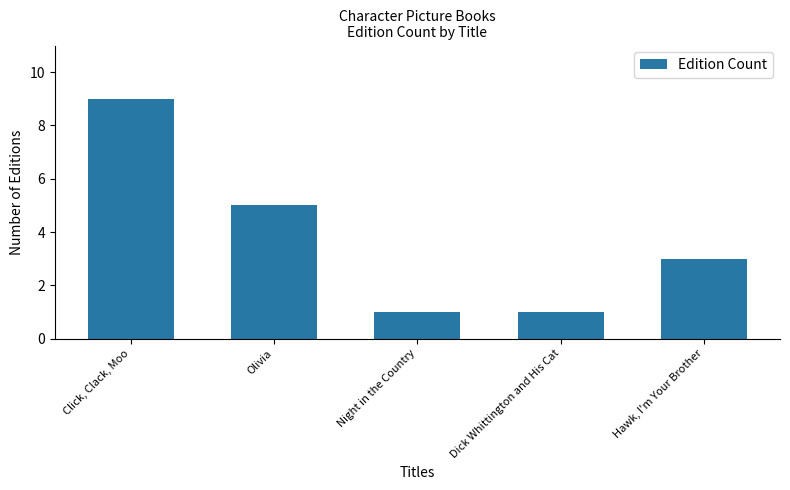

At which category does the chart reach its peak across all series?

Click, Clack, Moo